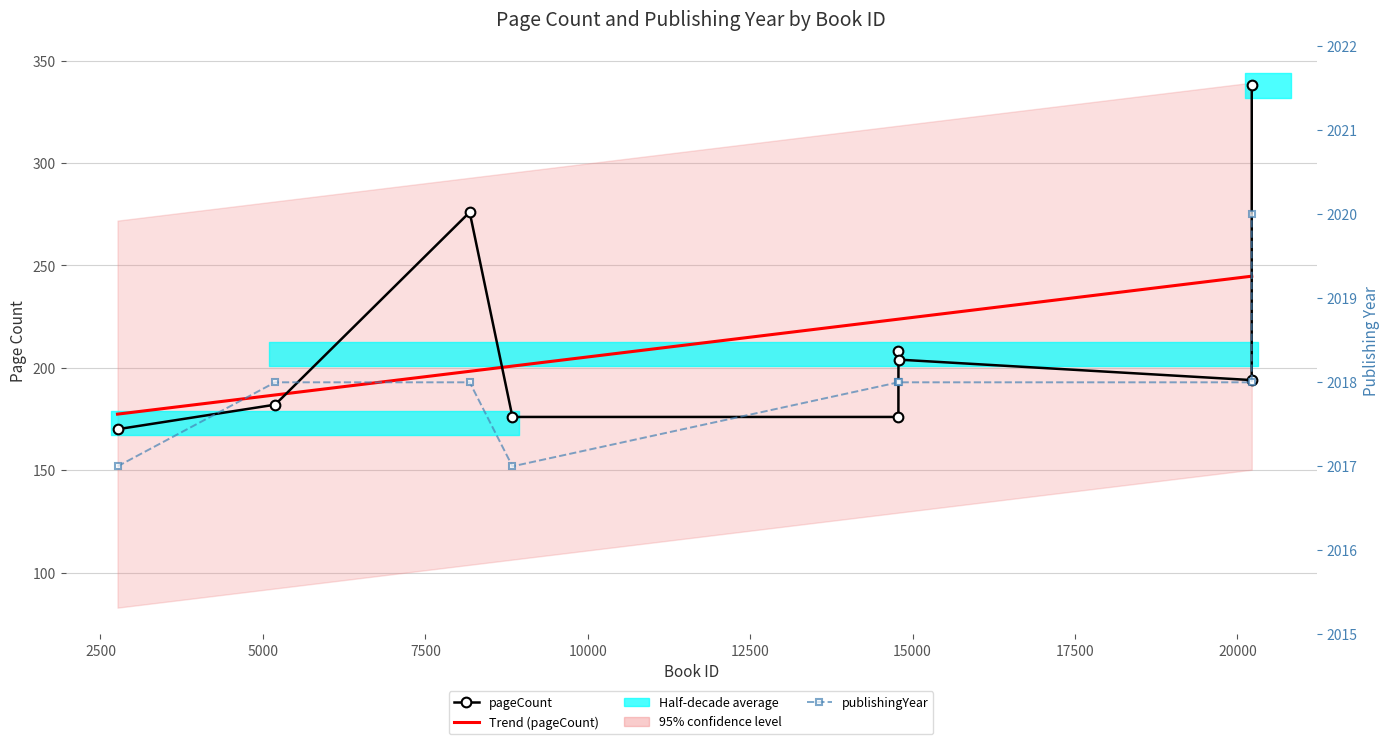

Is this an area chart (filled region under the line)?

No